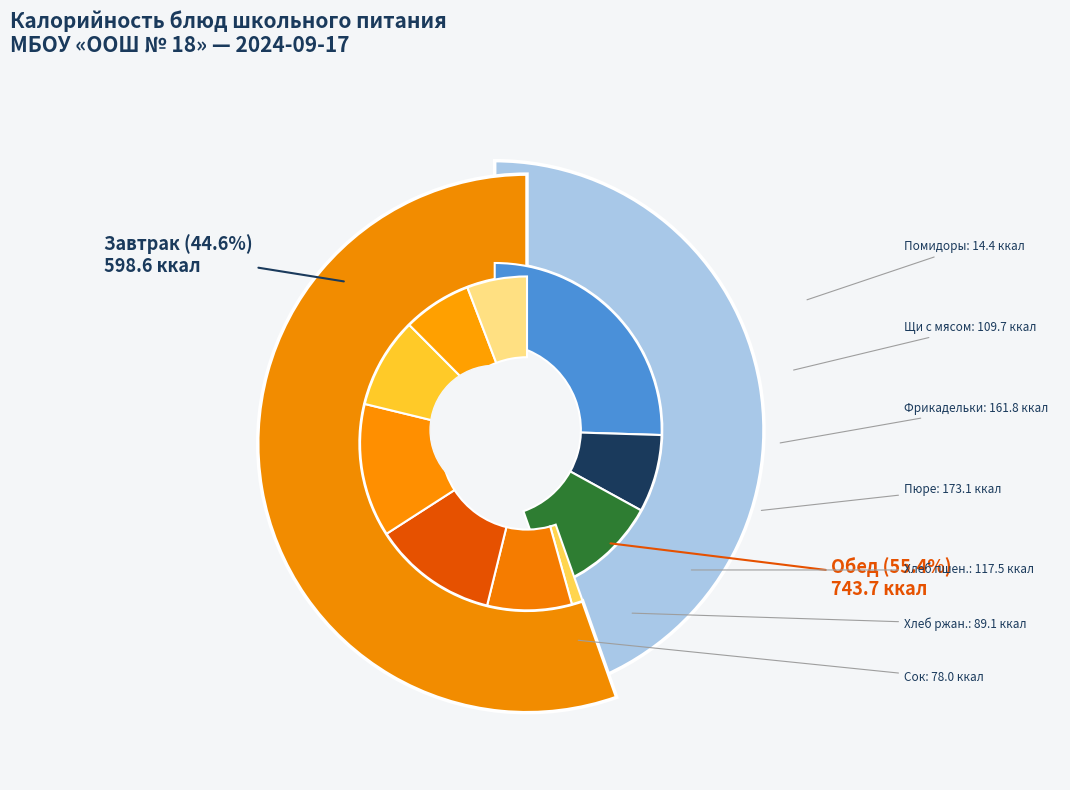

Rank the categories by value from lowest to highest.

Помидоры порционные, Сок фруктовый (ананасовый), Хлеб ржаной, Горячий шоколад, Щи с мясом и сметаной, Хлеб пшеничный, Фрукты/Хлеб ржаной, Фрикадельки рыбные с рисом, Картофельное пюре с маслом, Запеканка из творога